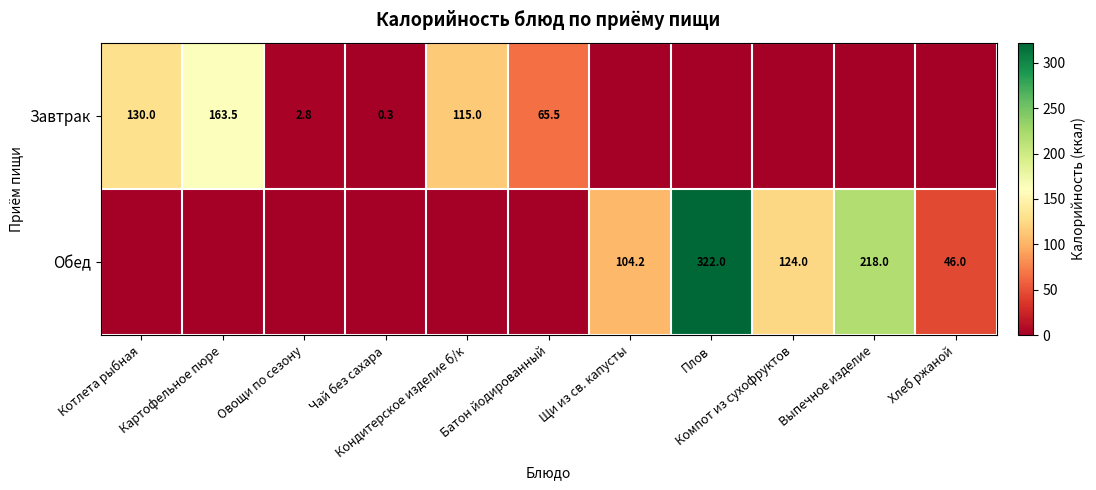

At which category is the sum across all series the highest?

Плов